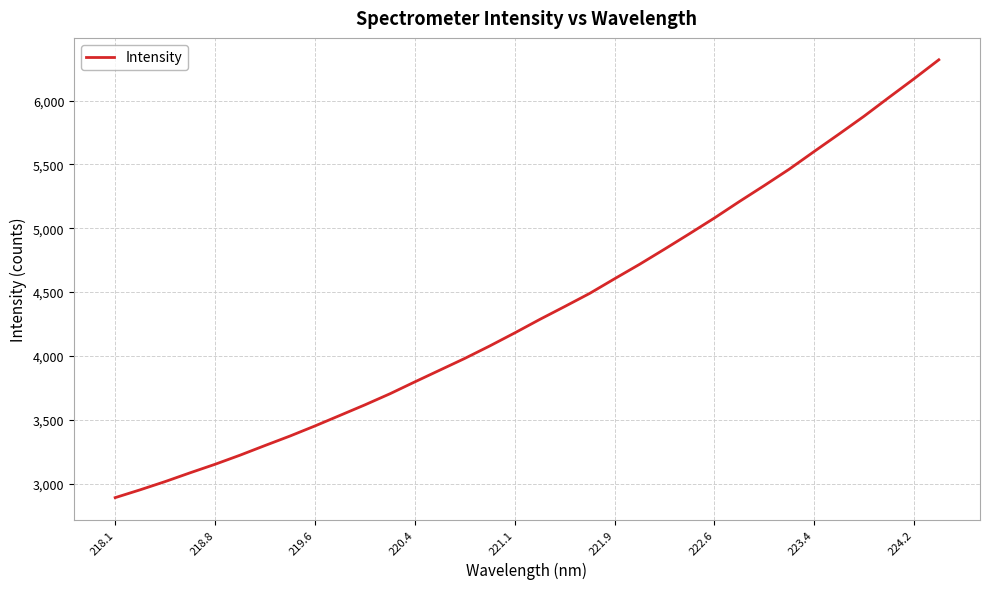

True or false: the data has more than 2 interior local peaks.

False